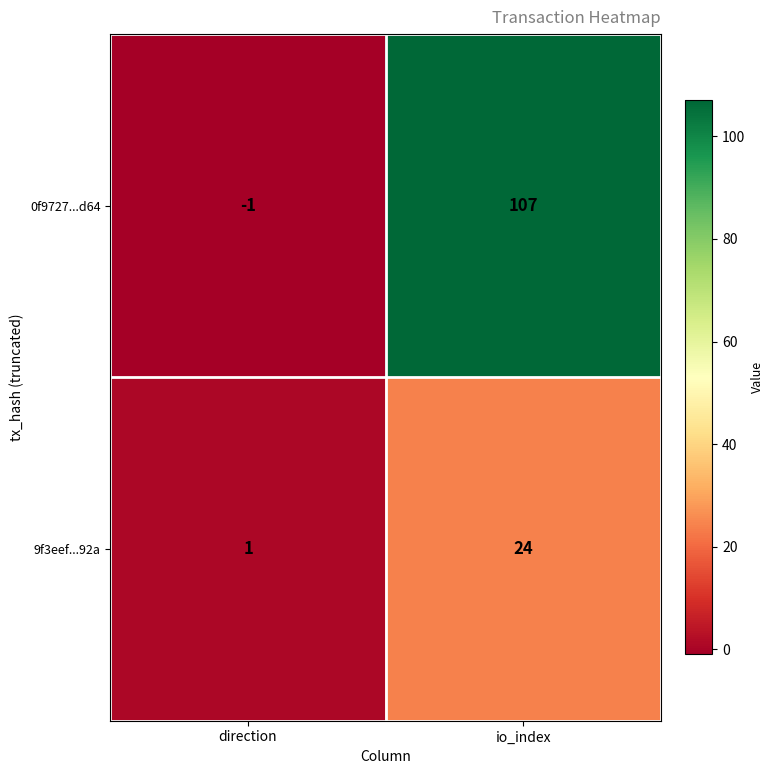

How many categories are shown in the chart?

2